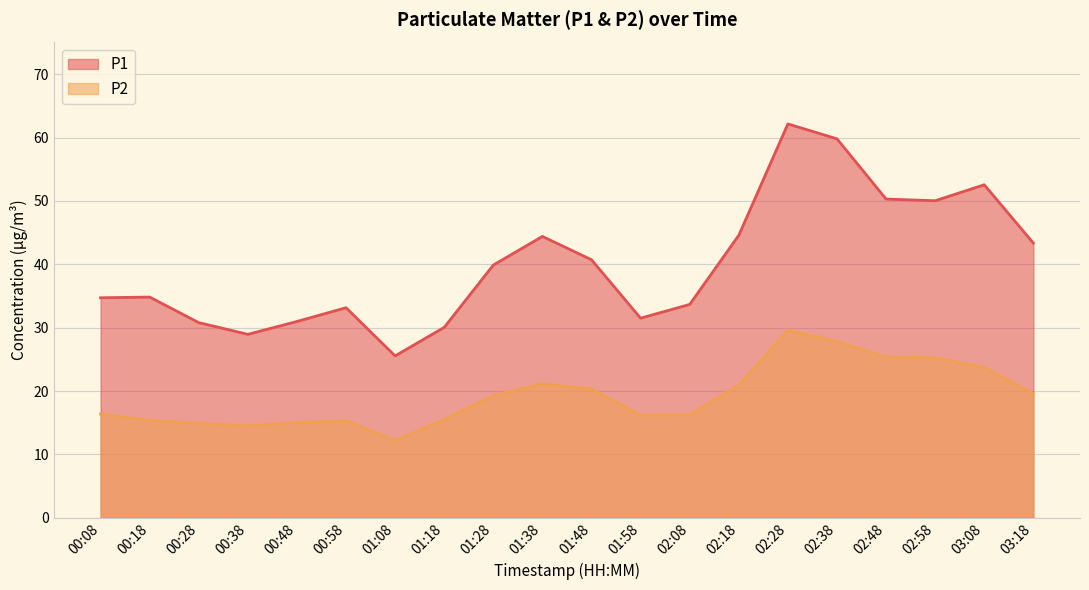

What position from the right is 02:38?

5